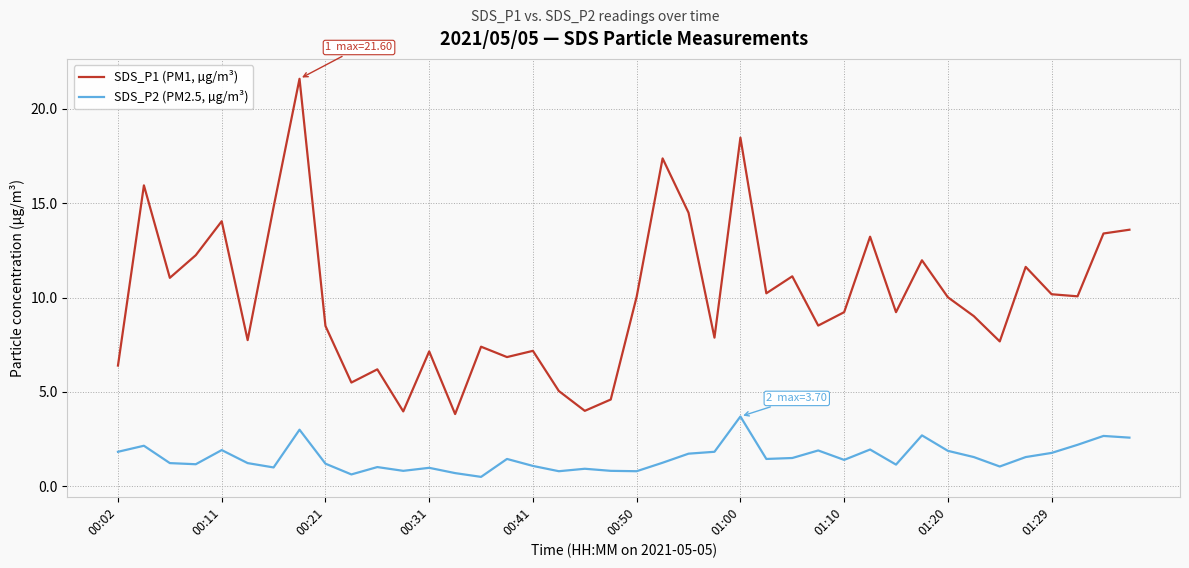

Which series has the largest range (max minus min)?

SDS_P1 (PM1, µg/m³)